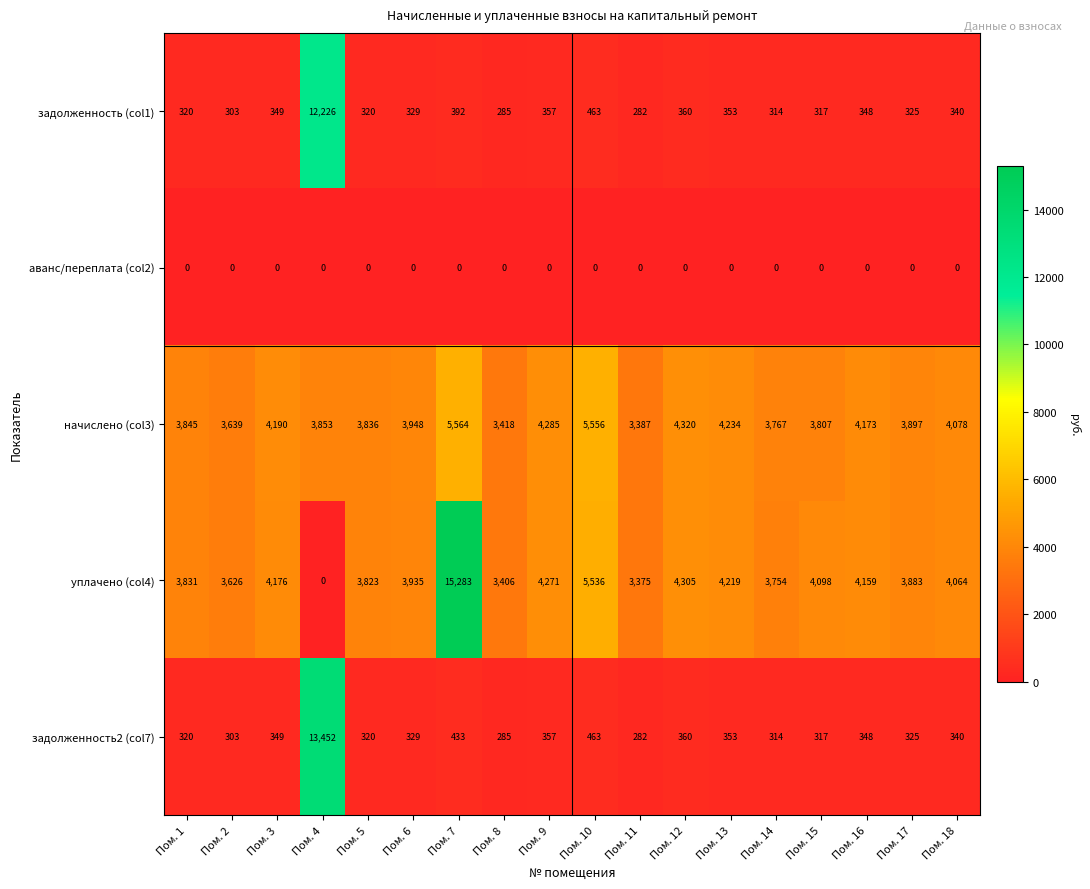

What value does the задолженность2 (col7) series have at Пом. 9, to the nearest 50?

350